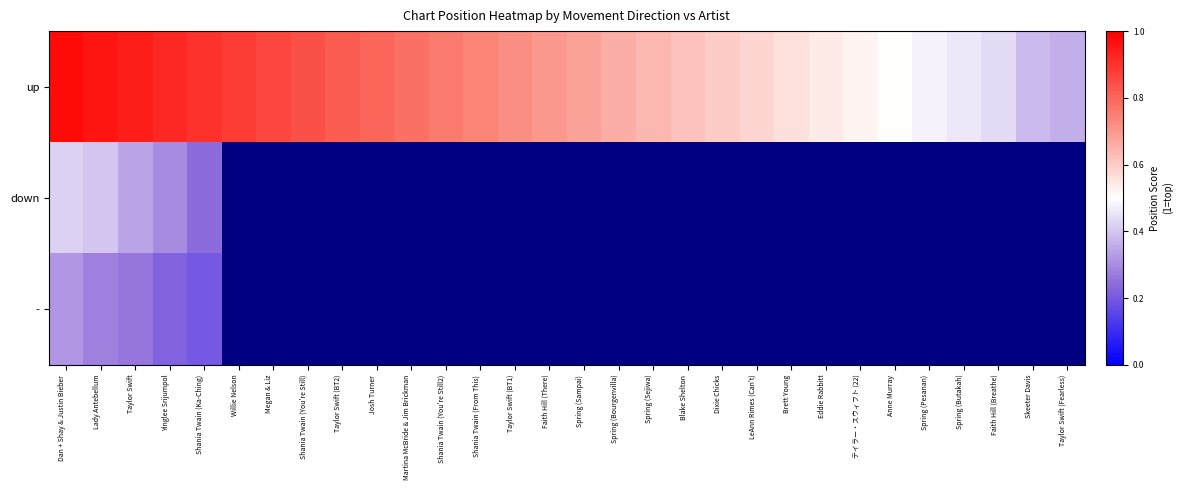

Rank the series by their maximum value, from highest to lowest.

up, down, -